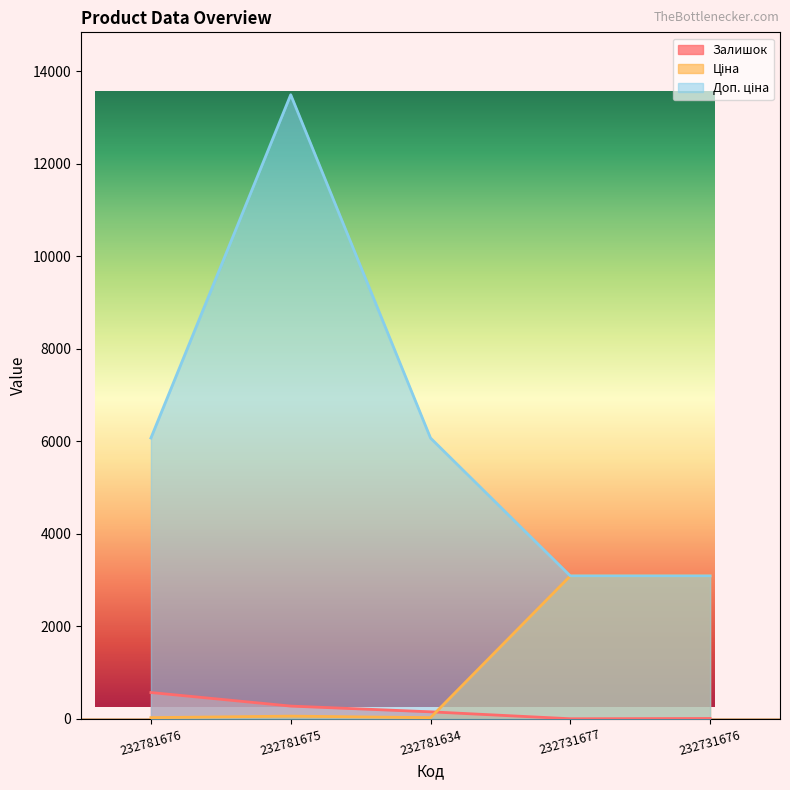

What is the minimum value for Залишок?

3.0